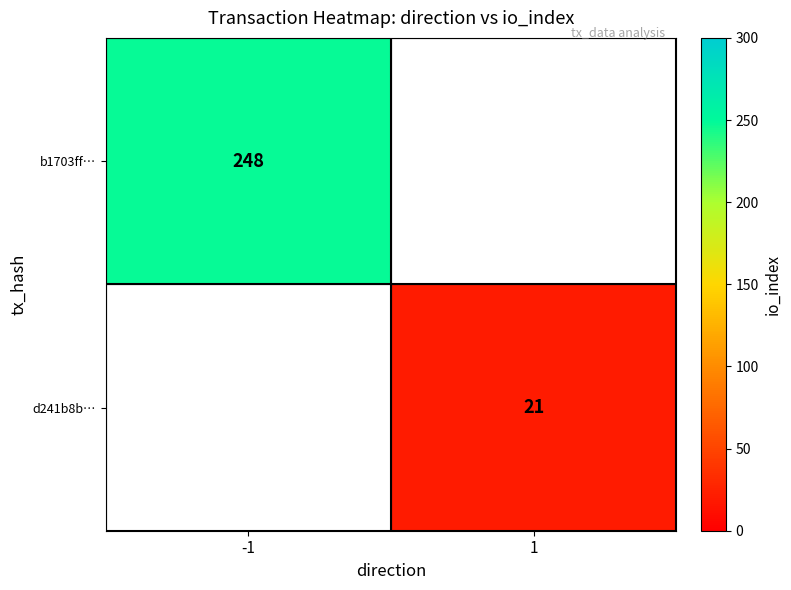

True or false: d241b8b… has a value of 21 at 1.

True